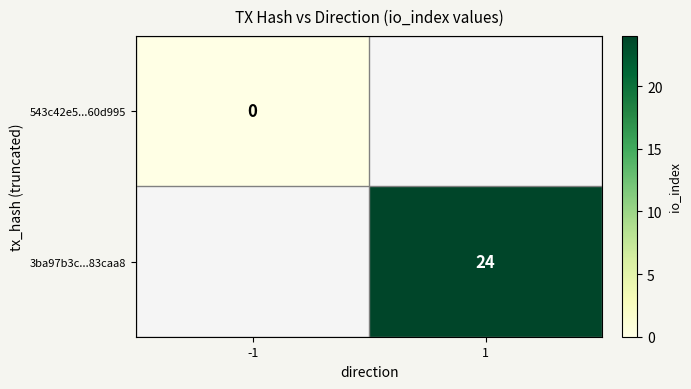

The 3ba97b3c...83caa8 series shows 24 at 1. True or false?

True